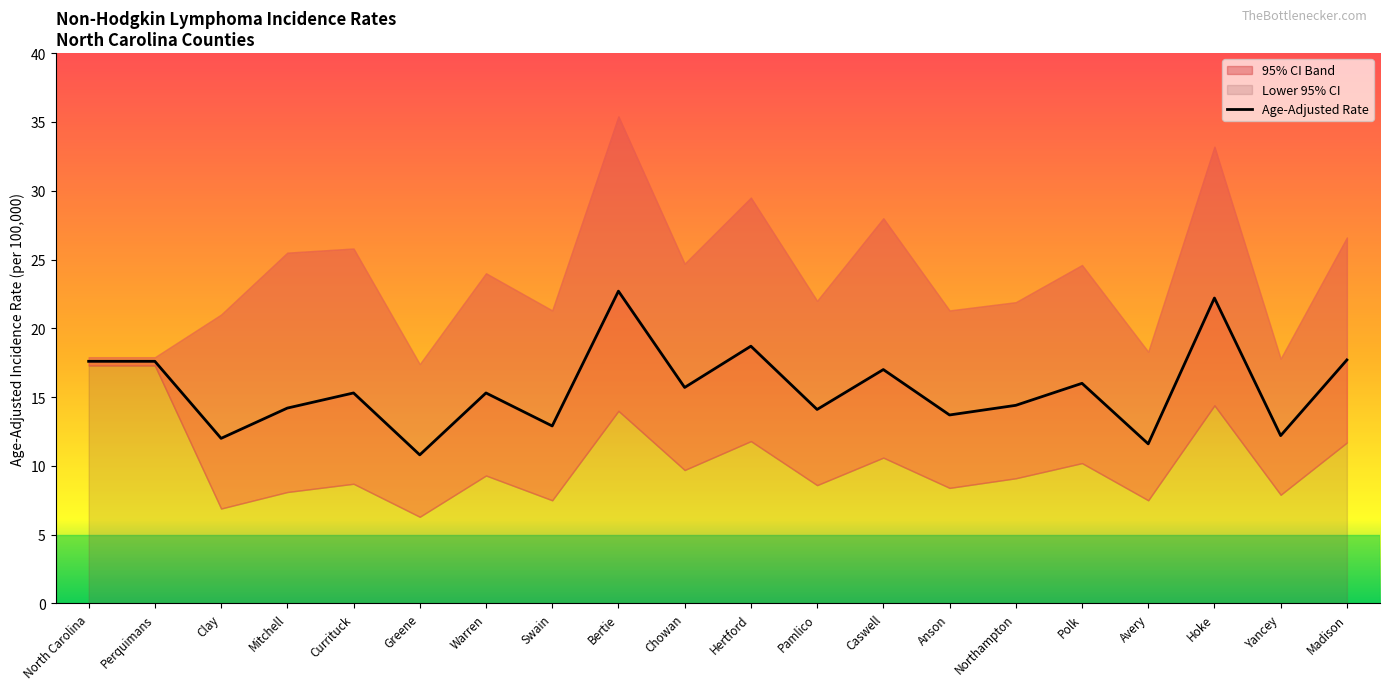

What is the total value across all series at Hoke?

69.8